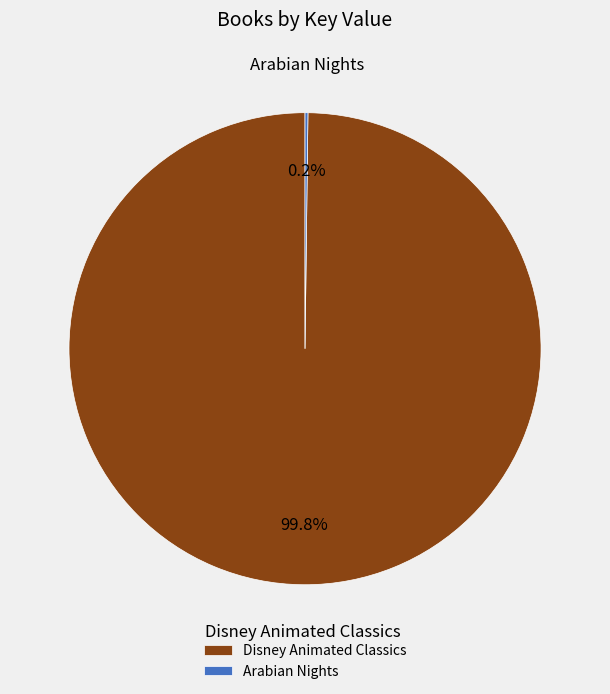

What portion of the pie excludes Disney Animated Classics?

0.2%